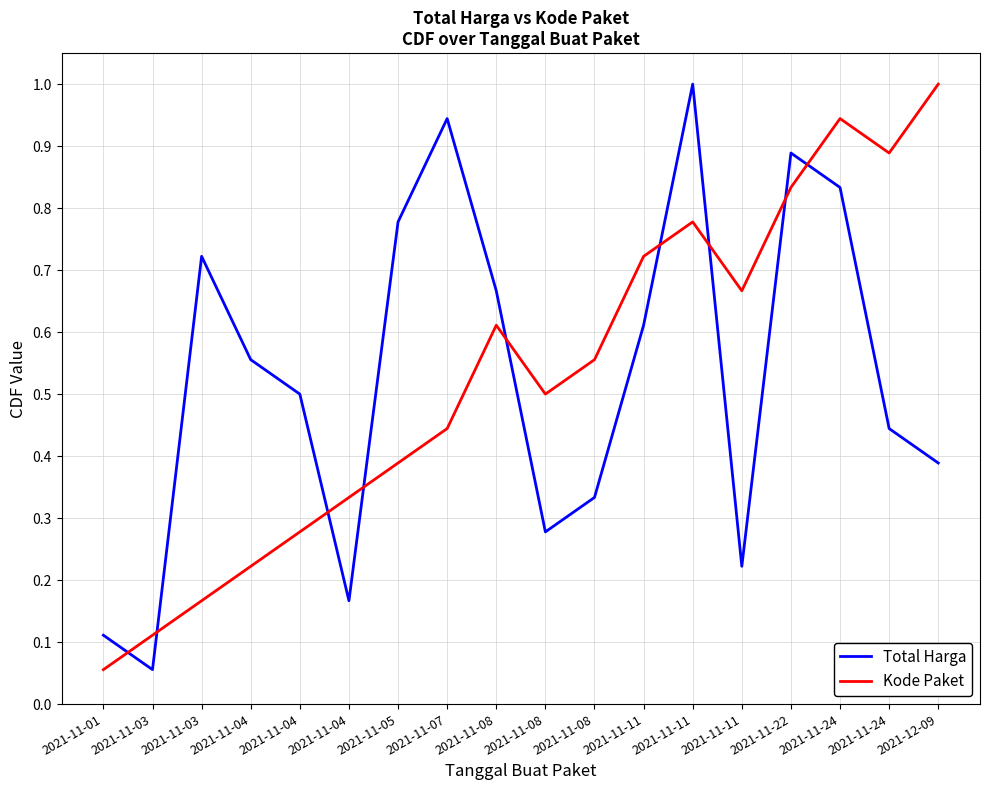

What is the lowest value of the Kode Paket series?

0.1